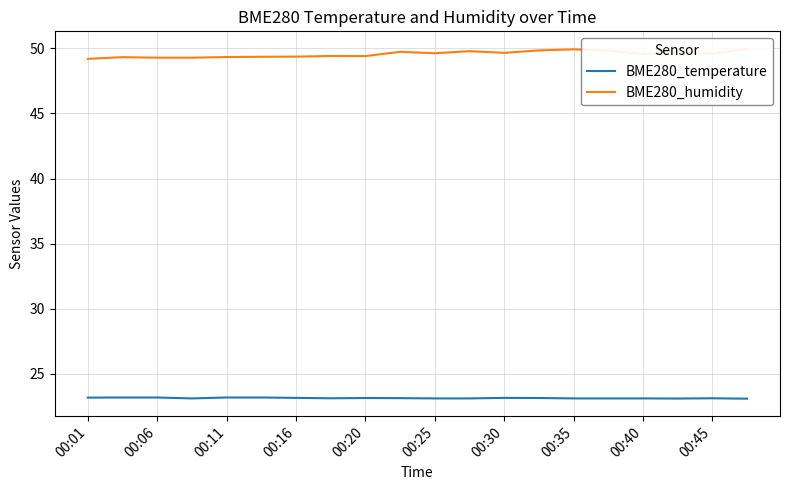

True or false: BME280_temperature and BME280_humidity intersect in this chart.

False